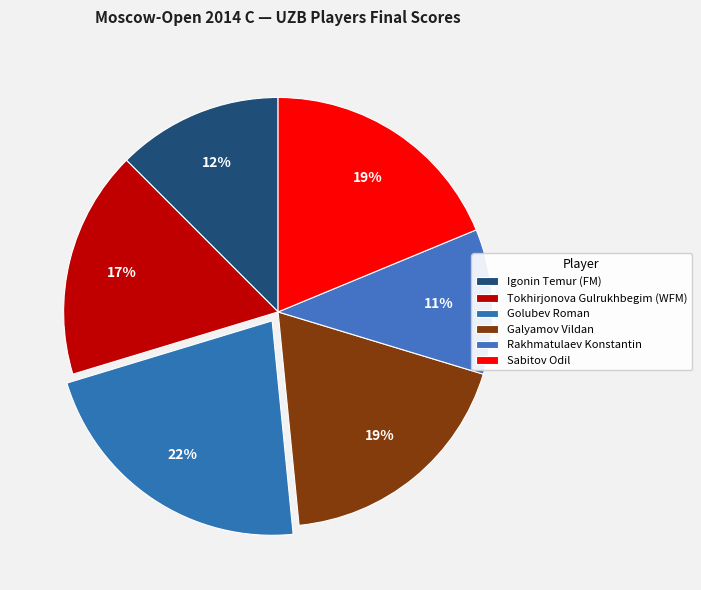

Count the number of slices in the pie.

6